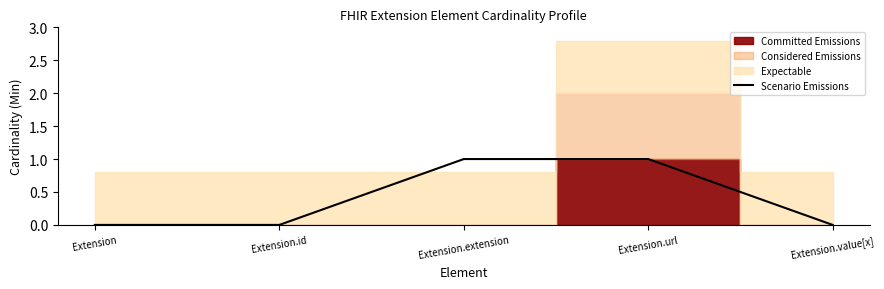

Does the chart have visible grid lines?

No